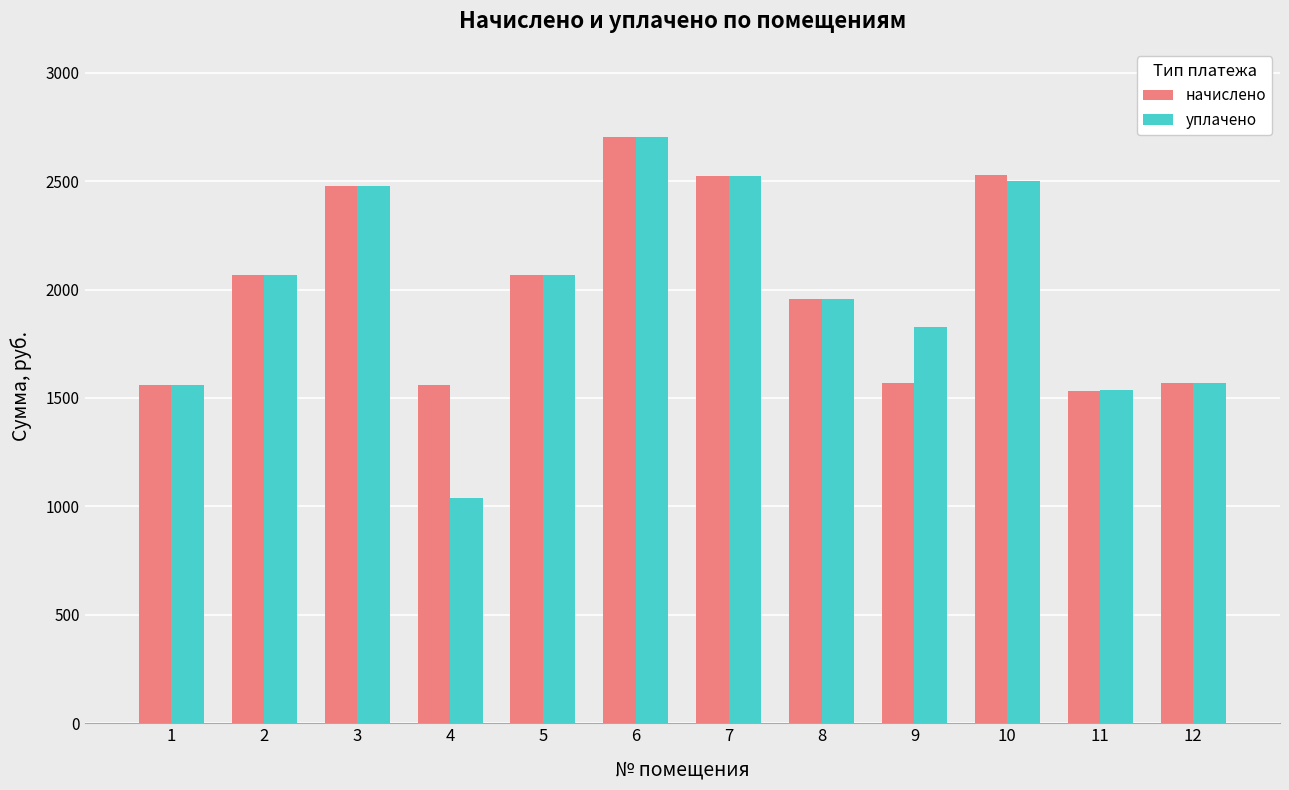

What value does the начислено series have at 3?

2479.7